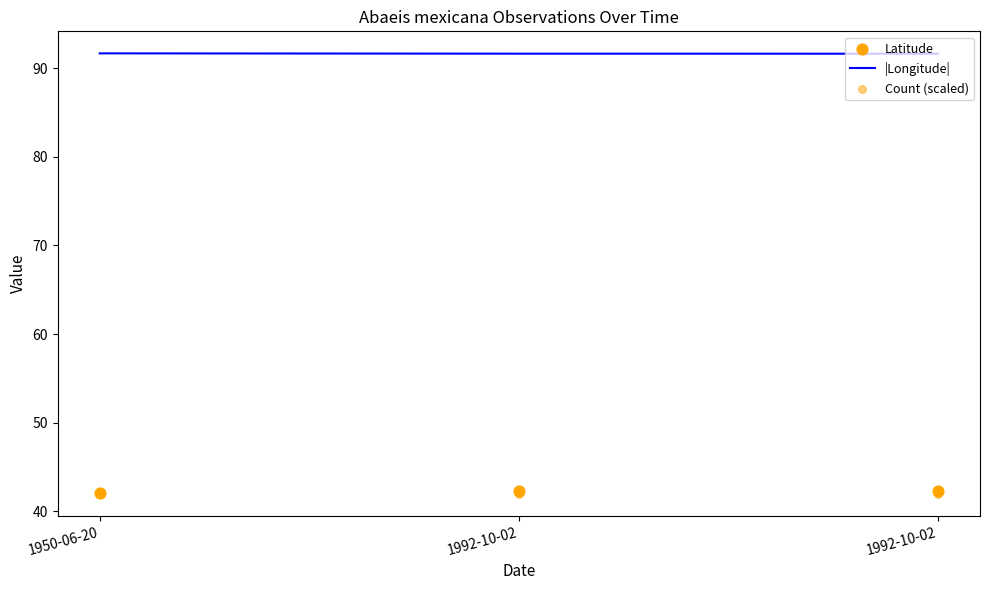

Is the value of Count (scaled) at 1992-10-02 greater than the value of |Longitude| at 1950-06-20?

No